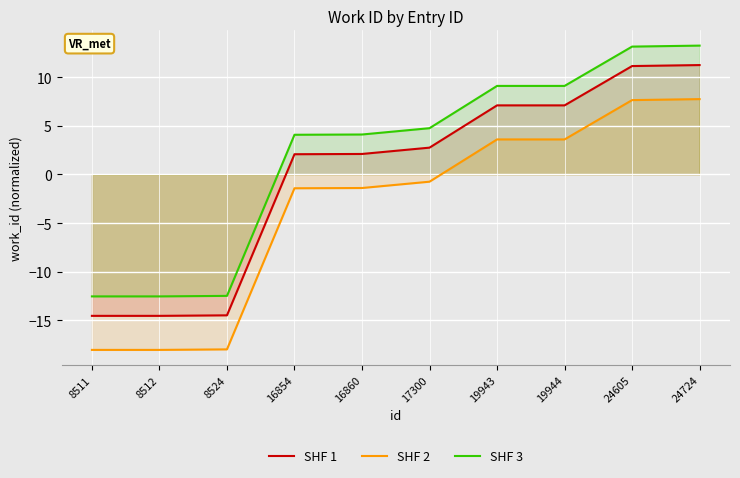

How many lines are shown in the chart?

3